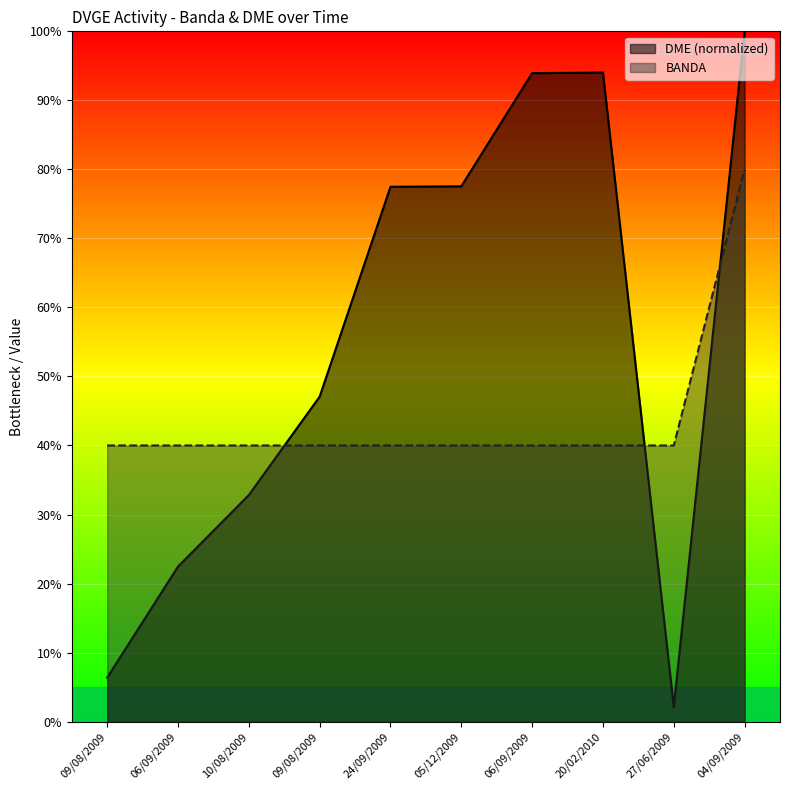

Reading left to right, list all the values displayed in this chart.

BANDA: 09/08/2009=40.0	06/09/2009=40.0	10/08/2009=40.0	09/08/2009=40.0	24/09/2009=40.0	05/12/2009=40.0	06/09/2009=40.0	20/02/2010=40.0	27/06/2009=40.0	04/09/2009=80.0
DME_numeric: 09/08/2009=6.4	06/09/2009=22.5	10/08/2009=32.8	09/08/2009=47.1	24/09/2009=77.5	05/12/2009=77.5	06/09/2009=93.9	20/02/2010=94.0	27/06/2009=2.1	04/09/2009=100.0